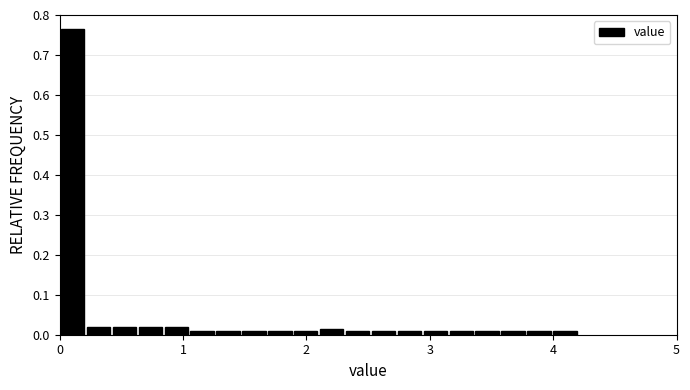

Read against the x-axis, roughly where is the centre of the tallest bar?

0.1